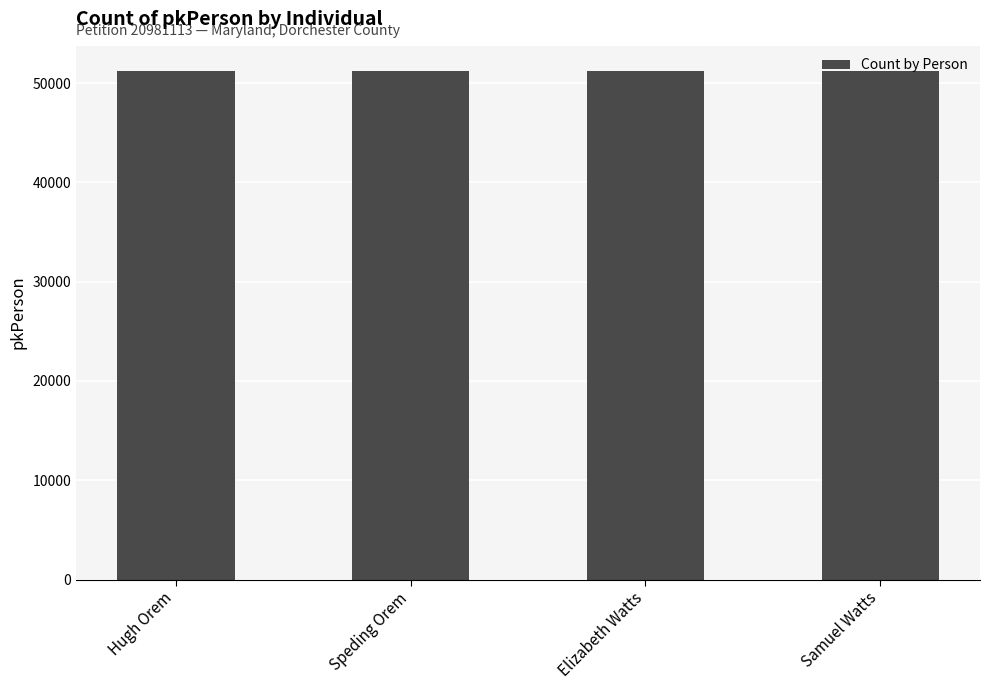

The value at Elizabeth Watts is 51196. True or false?

True